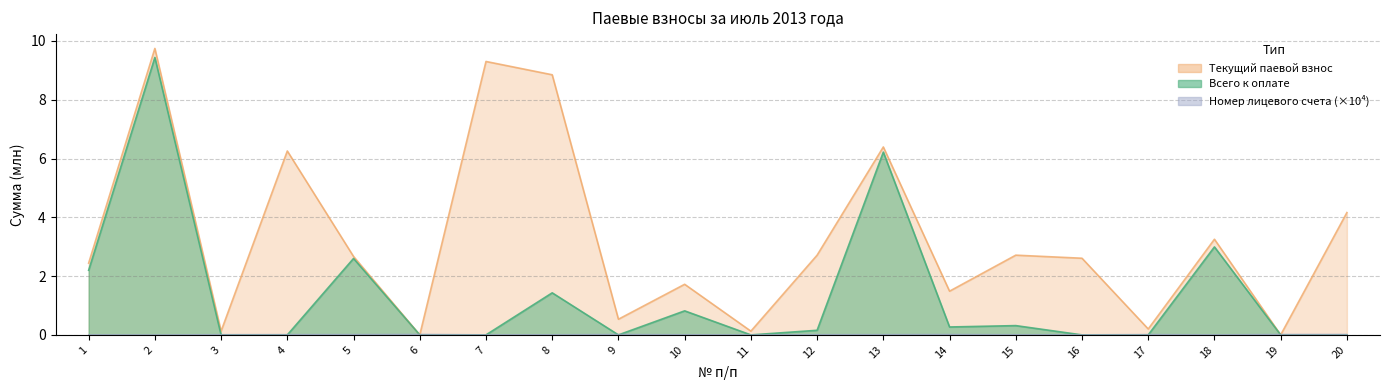

Reading left to right, extract all data points from this chart.

Номер лицевого счета: 1=0.0	2=0.0	3=0.0	4=0.0	5=0.0	6=0.0	7=0.0	8=0.0	9=0.0	10=0.0	11=0.0	12=0.0	13=0.0	14=0.0	15=0.0	16=0.0	17=0.0	18=0.0	19=0.0	20=0.0
Всего к оплате: 1=2.2	2=9.4	3=0.0	4=0.0	5=2.6	6=0.0	7=0.0	8=1.4	9=0.0	10=0.8	11=0.0	12=0.2	13=6.2	14=0.3	15=0.3	16=0.0	17=0.0	18=3.0	19=0.0	20=0.0
Текущий паевой взнос: 1=2.4	2=9.7	3=0.1	4=6.3	5=2.7	6=0.0	7=9.3	8=8.8	9=0.5	10=1.7	11=0.1	12=2.7	13=6.4	14=1.5	15=2.7	16=2.6	17=0.2	18=3.3	19=0.0	20=4.2